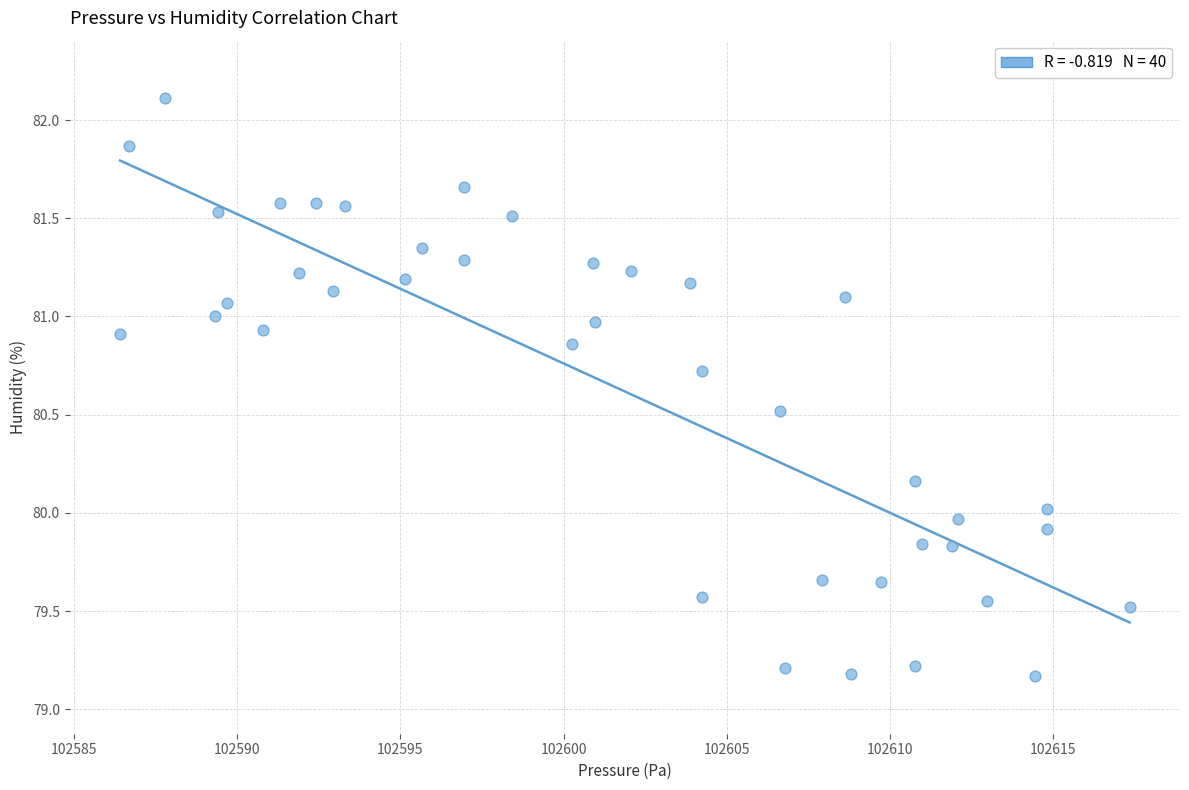

What is the range of X values (max minus min)?

30.9